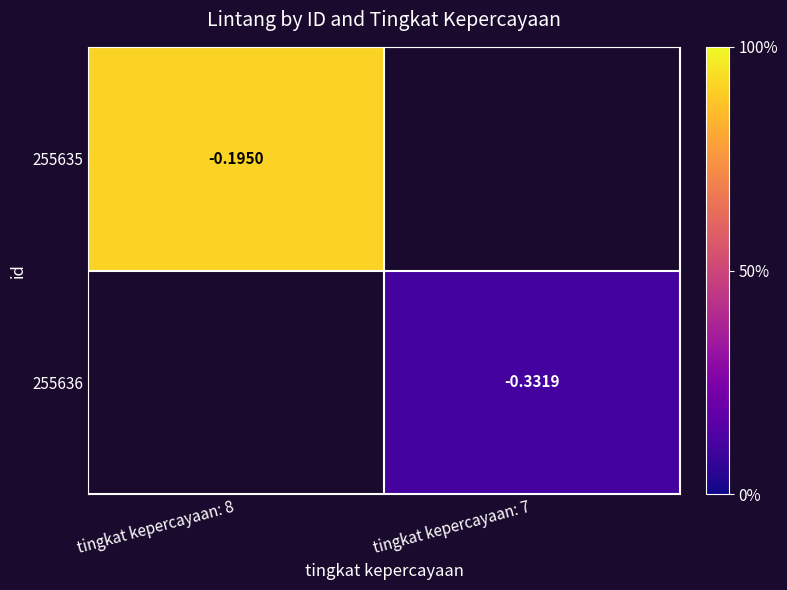

At which label is 255635 closest to 0?

tingkat kepercayaan: 8